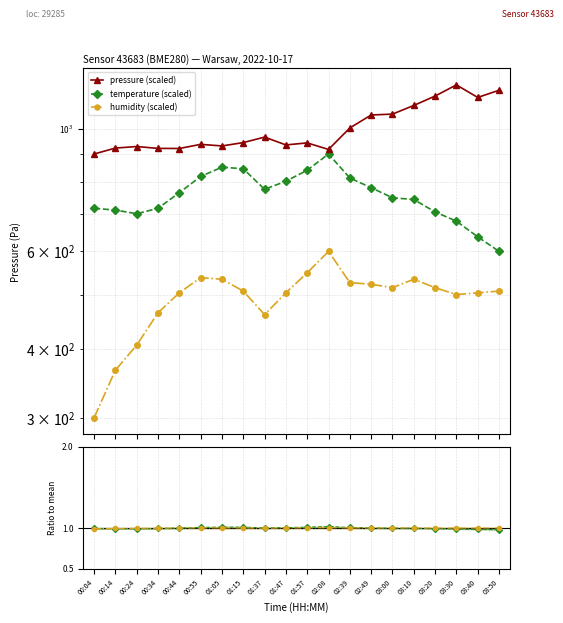

Which label corresponds to the smallest value in the chart?

03:50